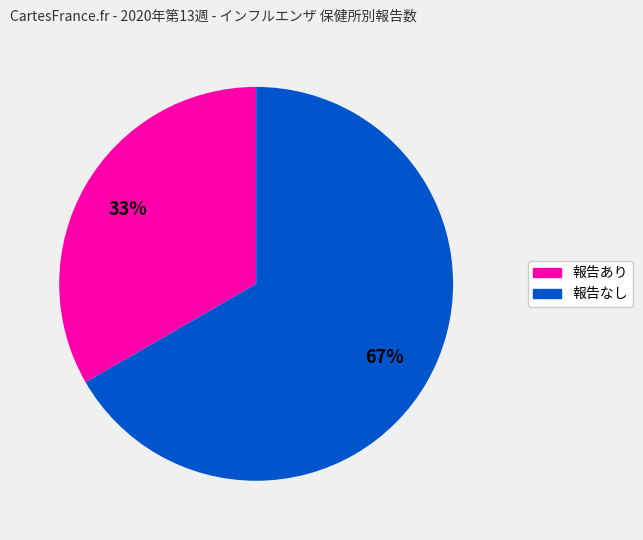

To the nearest percent, what is the average slice percentage?

50%